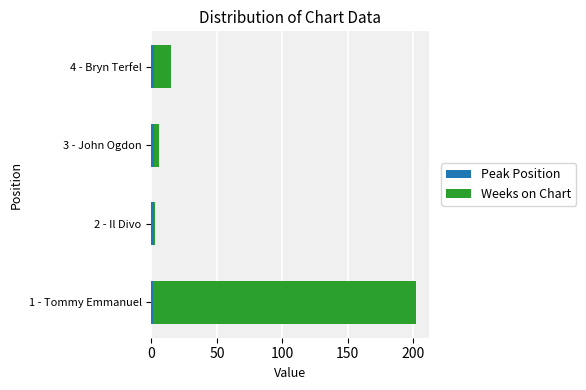

At which category is the sum across all series the highest?

1 - Tommy Emmanuel